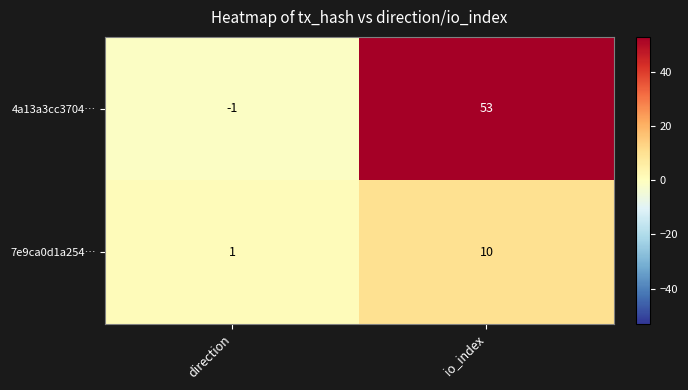

Which label corresponds to the smallest value in the chart?

direction